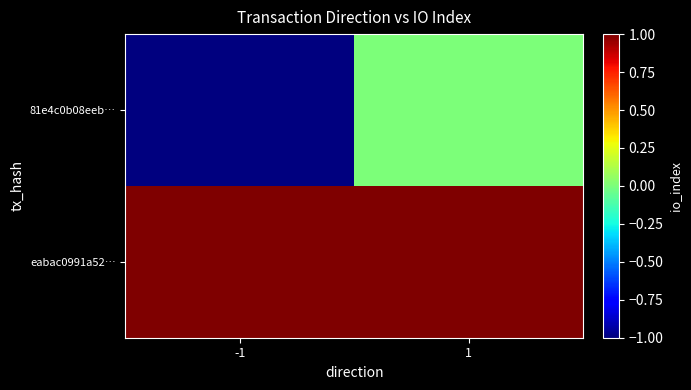

How many data points does each series have?

2